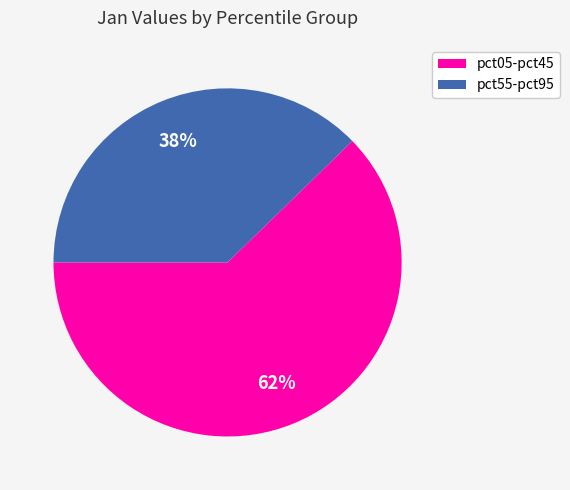

Is there any slice that represents more than half of the pie?

Yes